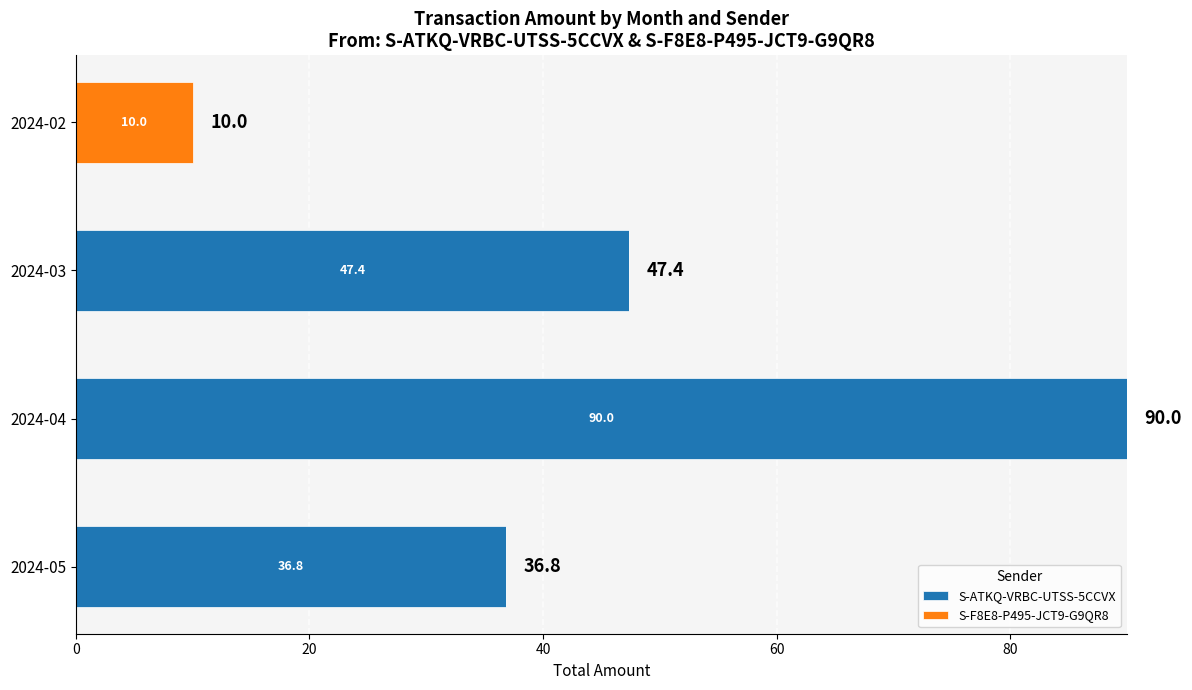

What is the highest value of the S-ATKQ-VRBC-UTSS-5CCVX series?

90.0